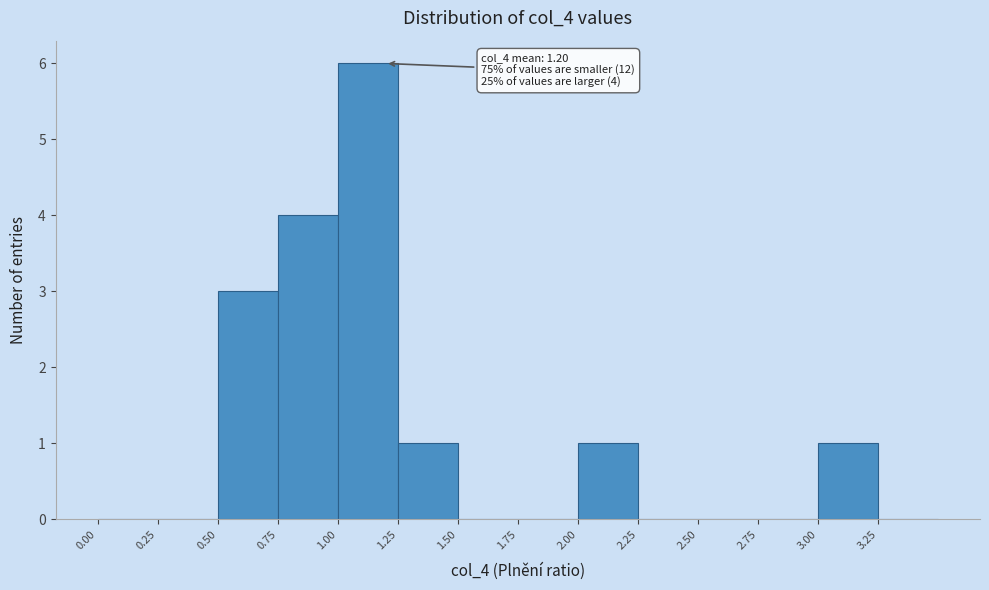

Which range on the x-axis has the tallest bar?

1.00 to 1.25